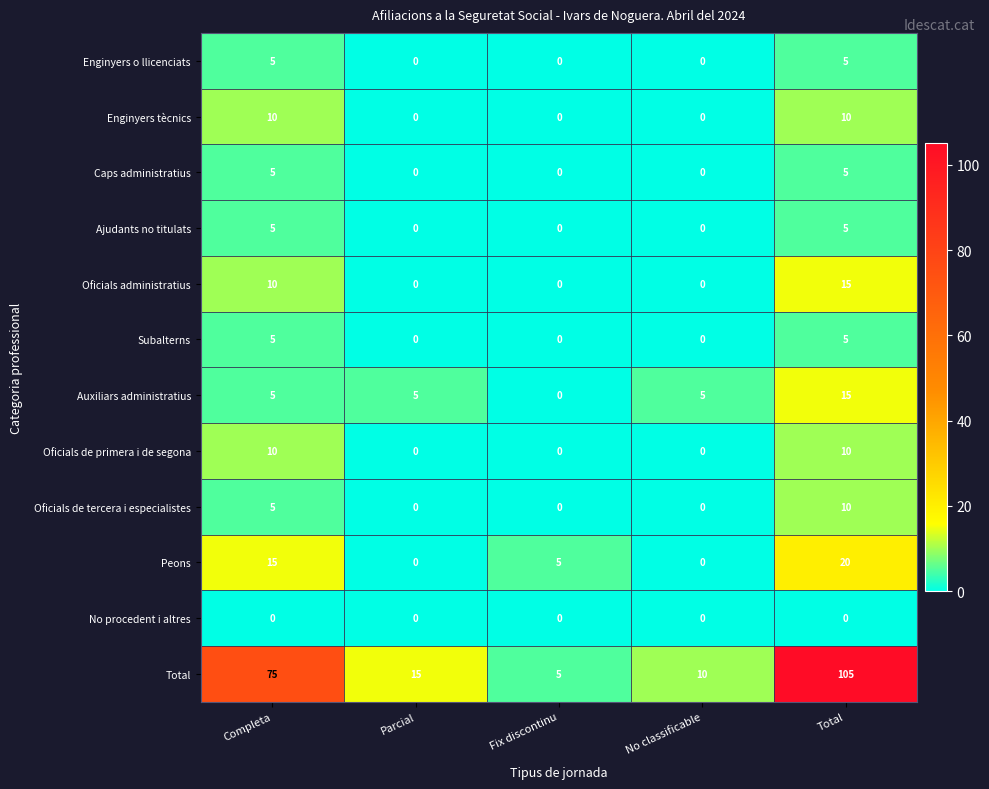

What is the sum of all Enginyers o llicenciats values?

10